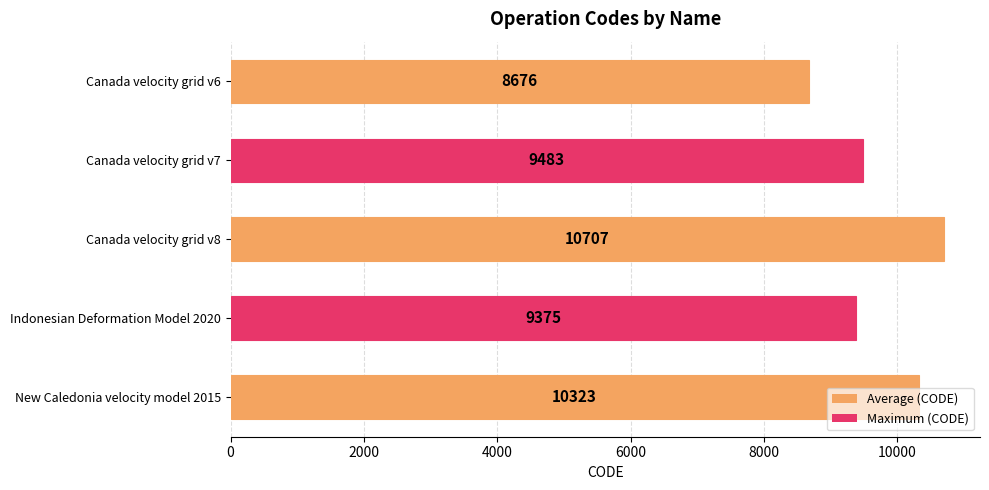

What is the value of the 1st bar from the top?

8676